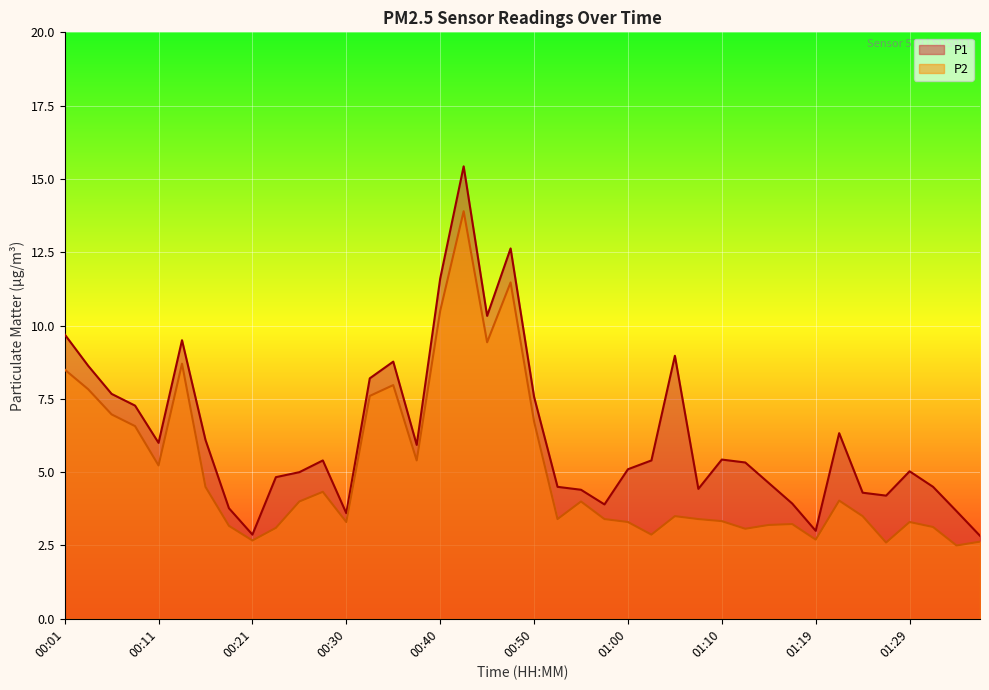

True or false: P1 has a value of 12.6 at 00:48.

True